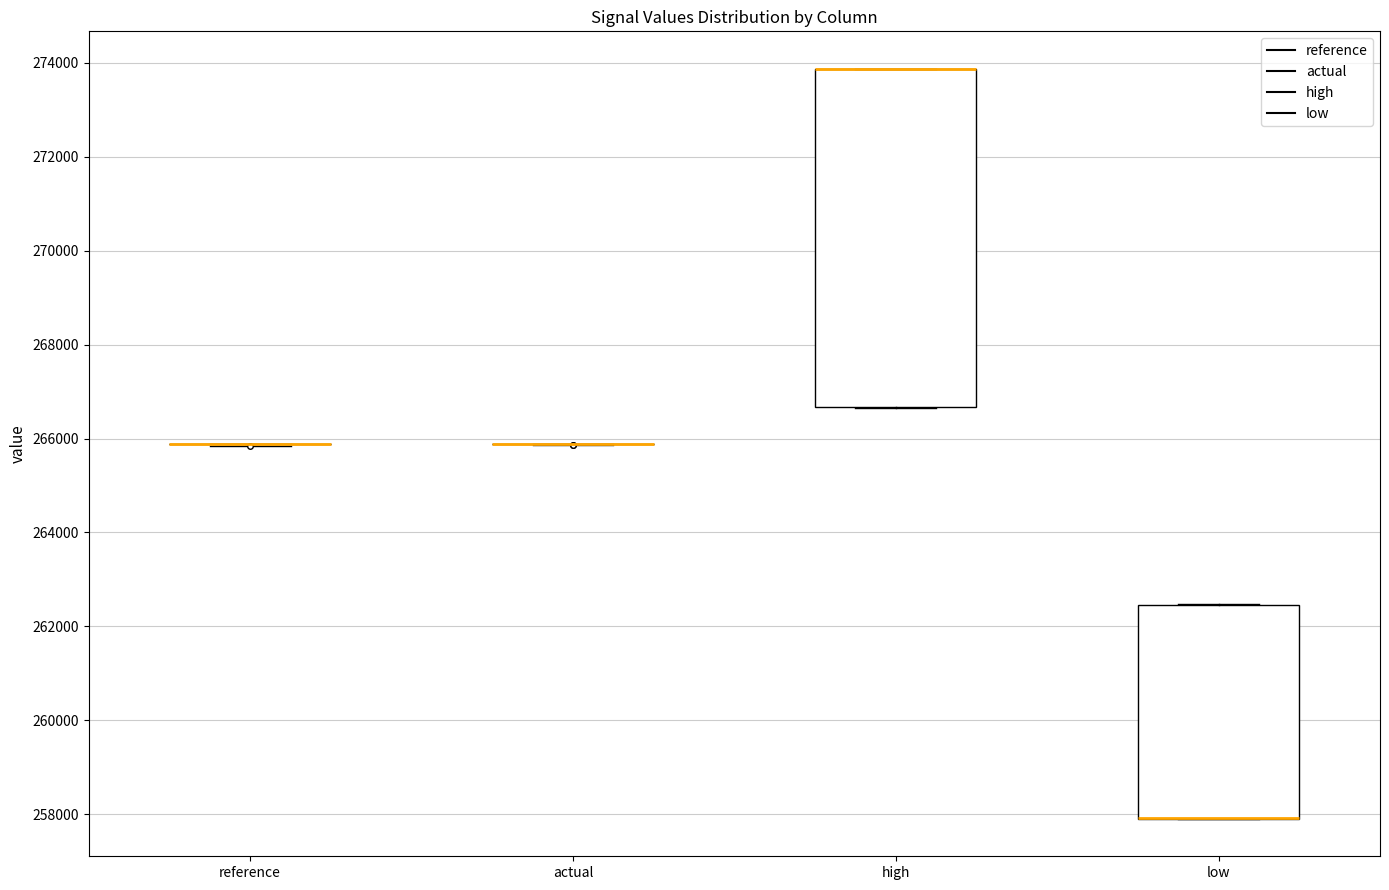

Reading left to right, transcribe this box plot: for each box, give where its median line is, the range the box spans, and where its two whiskers end, as read against the y-axis. The values are not printed on the chart, so give them approximately, as read against the axis.

reference: box collapsed to a line at 265800, whiskers 265800 to 265800
actual: box collapsed to a line at 265800, whiskers 265800 to 265800
high: median 273800 (drawn on the box's upper edge), box 266600 to 273800, whiskers 266600 to 273800
low: median 258000 (drawn on the box's lower edge), box 258000 to 262400, whiskers 258000 to 262400